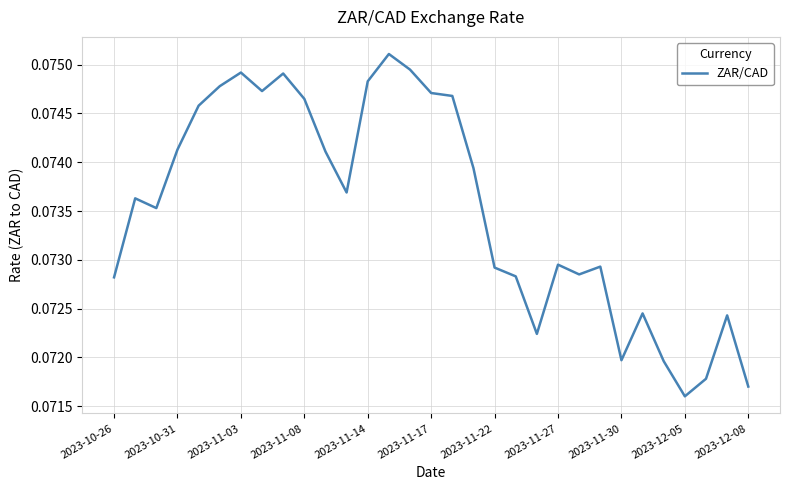

How many points are lower than both their immediate neighbors (excluding endpoints)?

7